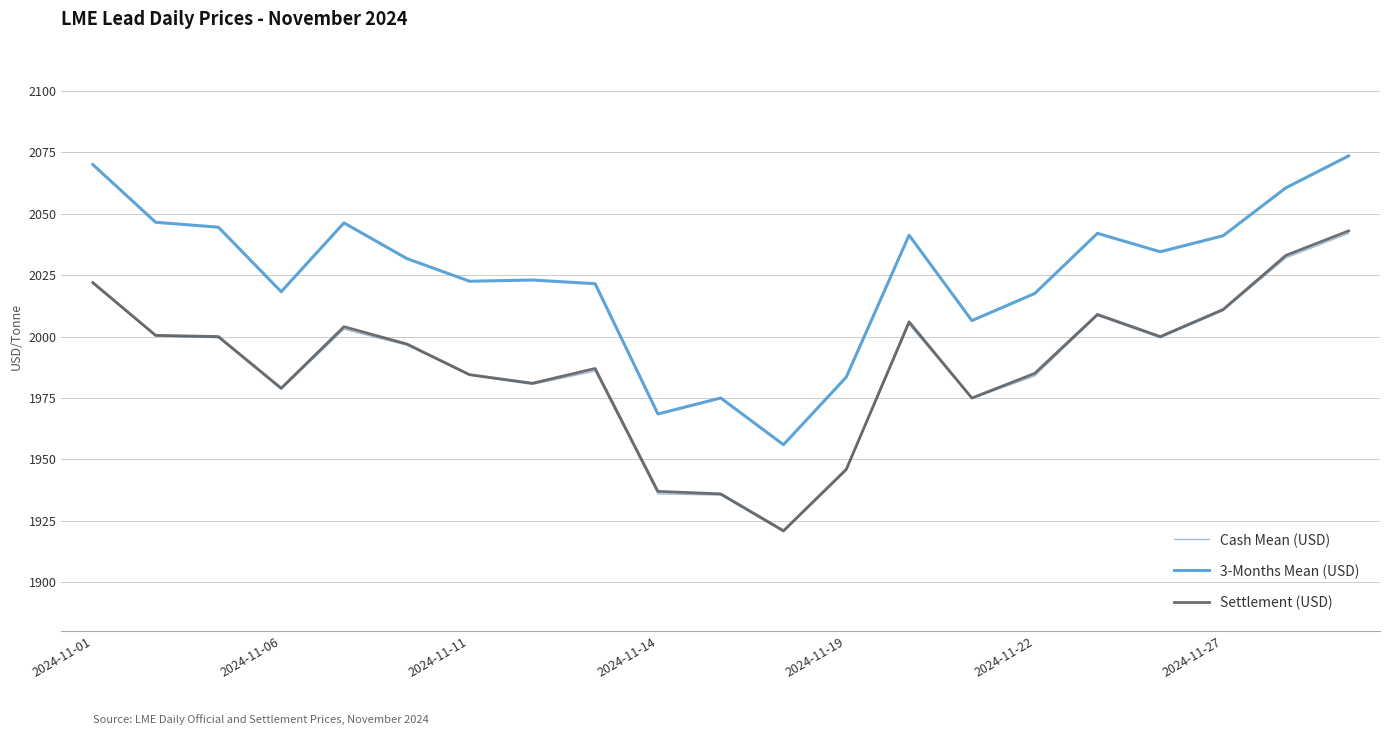

Which series has the largest total across all categories?

3-Months Mean (USD)